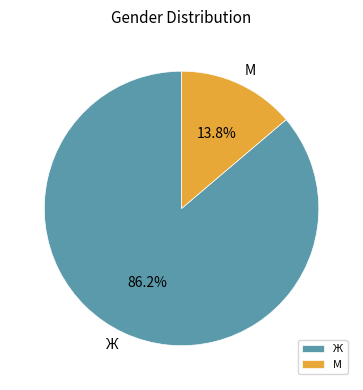

To the nearest percent, what is the combined percentage of Ж and М?

100%